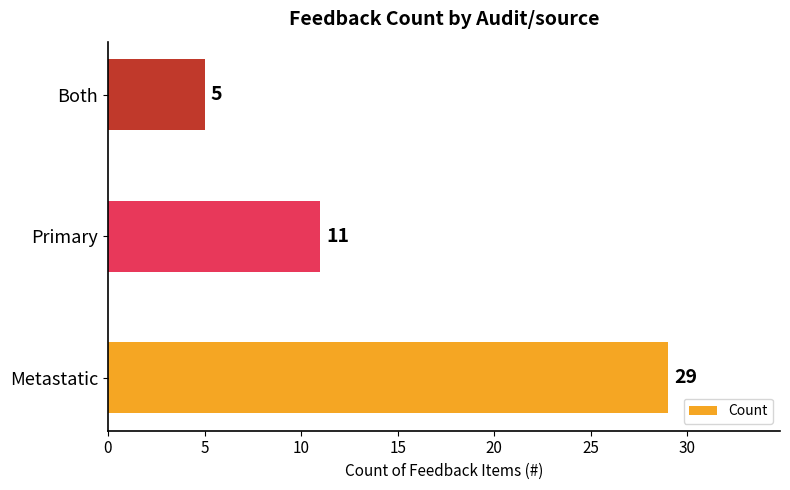

How many bars are there in total?

3